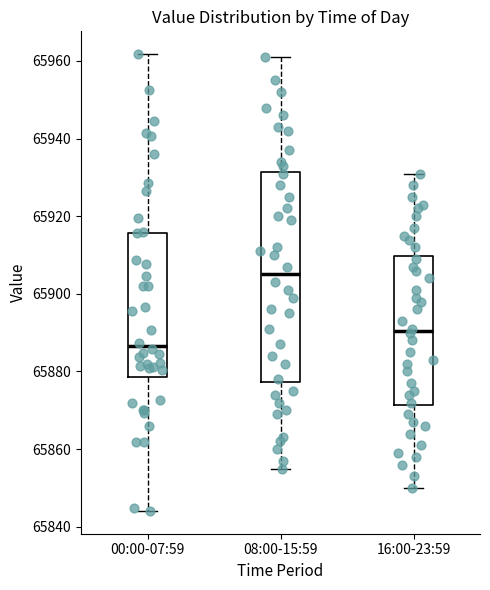

Reading left to right, transcribe this box plot: for each box, give where its median line is, the range the box spans, and where its two whiskers end, as read against the y-axis. The values are not printed on the chart, so give them approximately, as read against the axis.

00:00-07:59: median 65886, box 65878 to 65916, whiskers 65844 to 65962
08:00-15:59: median 65906, box 65878 to 65932, whiskers 65856 to 65962
16:00-23:59: median 65890, box 65872 to 65910, whiskers 65850 to 65932